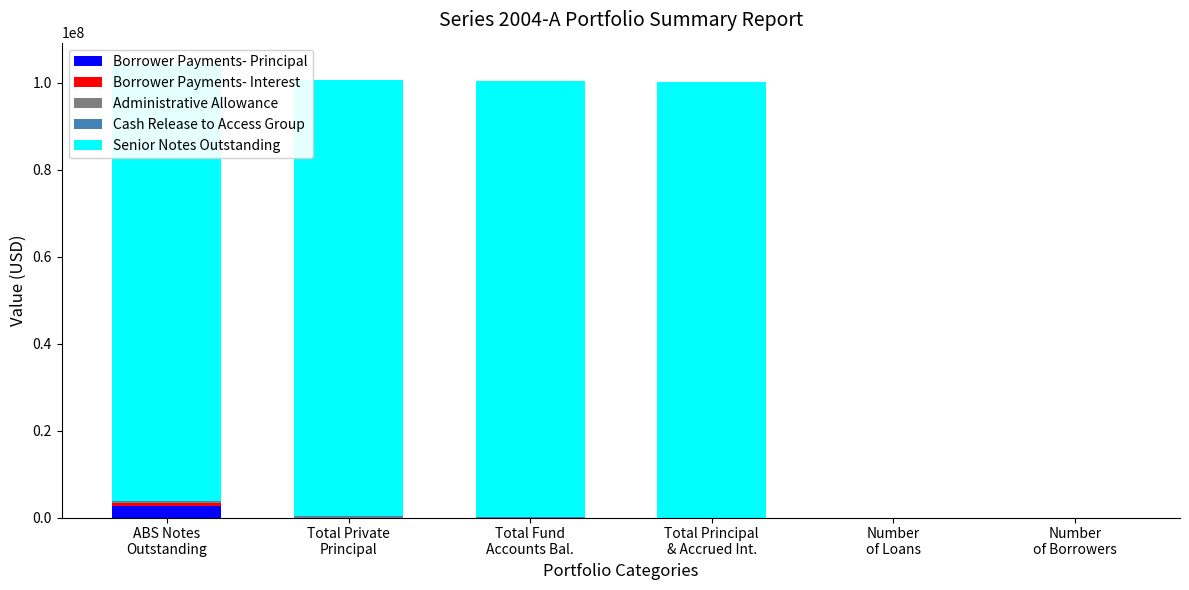

Which category has the highest value across all series?

ABS Notes
Outstanding